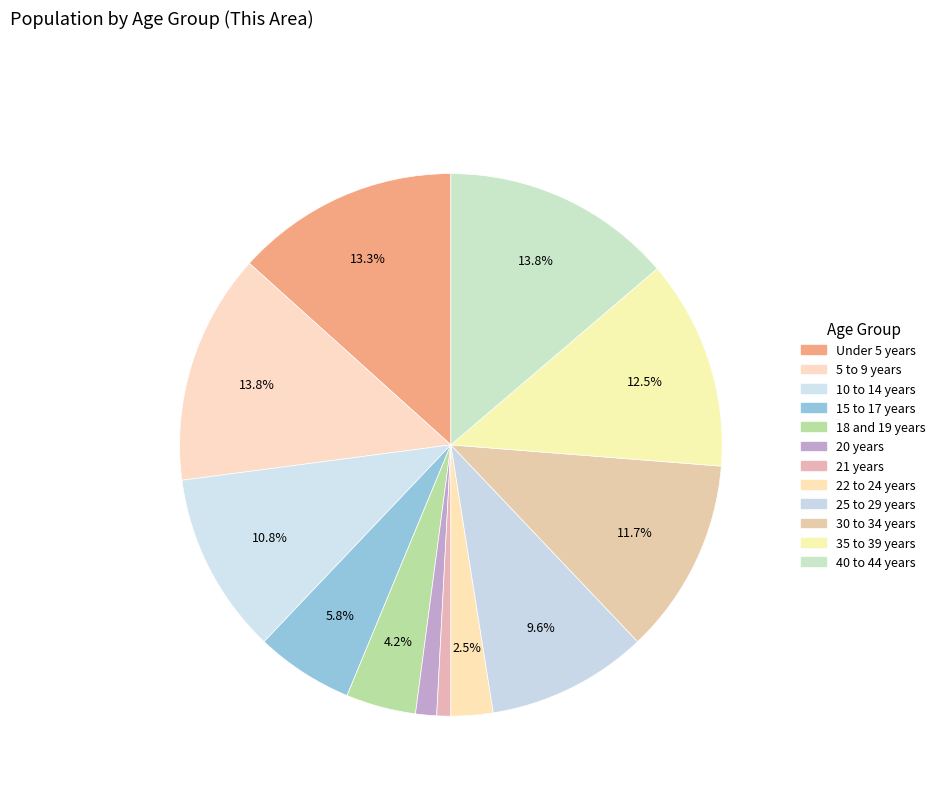

How many slices are in this pie chart?

12